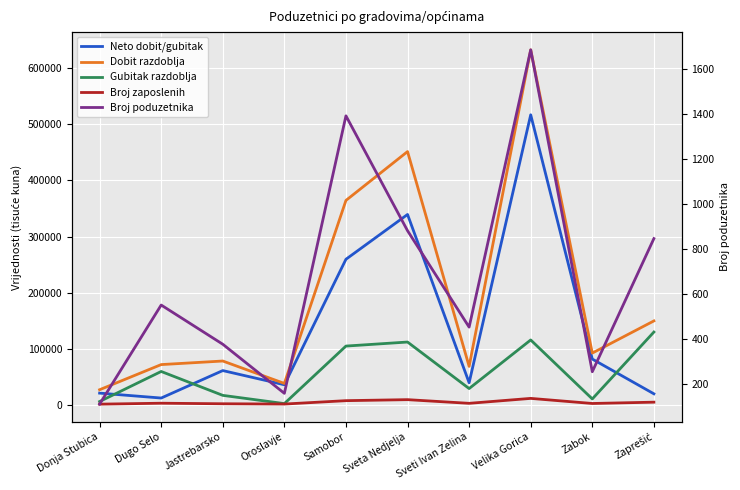

How many lines are shown in the chart?

5